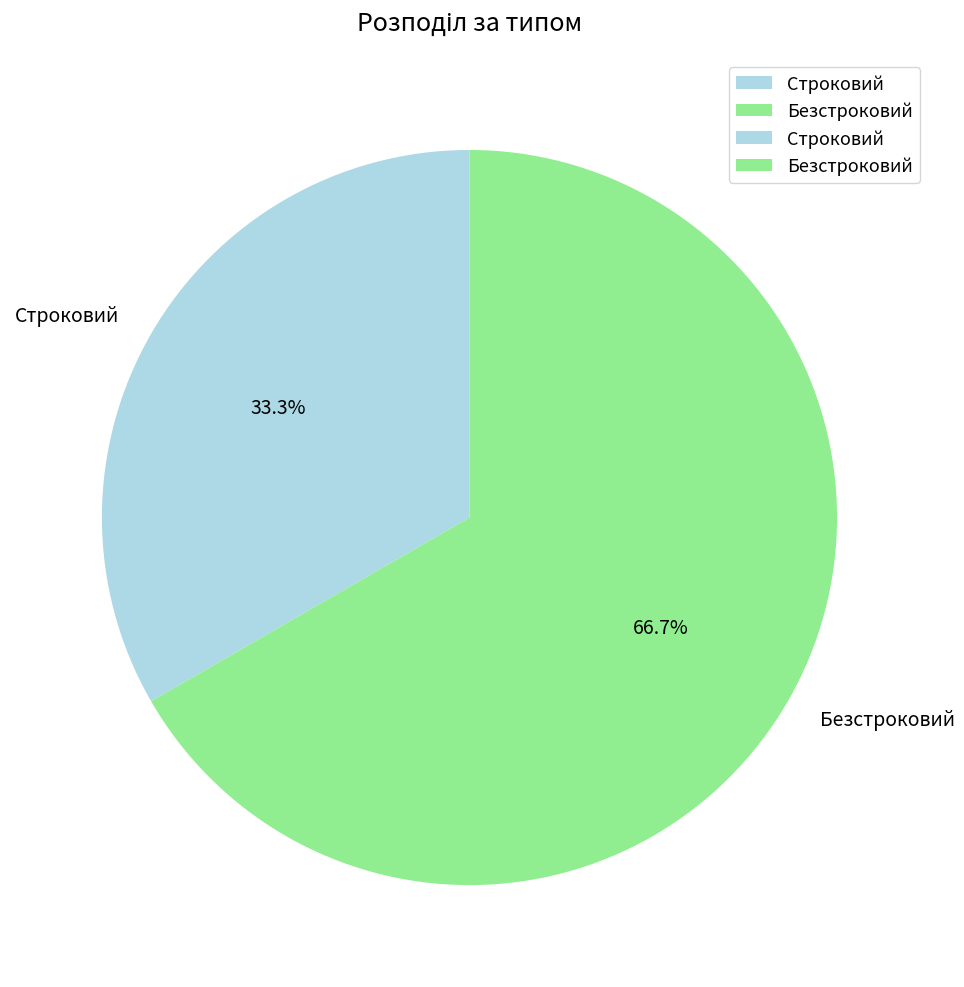

To the nearest percent, what is the average slice percentage?

50%